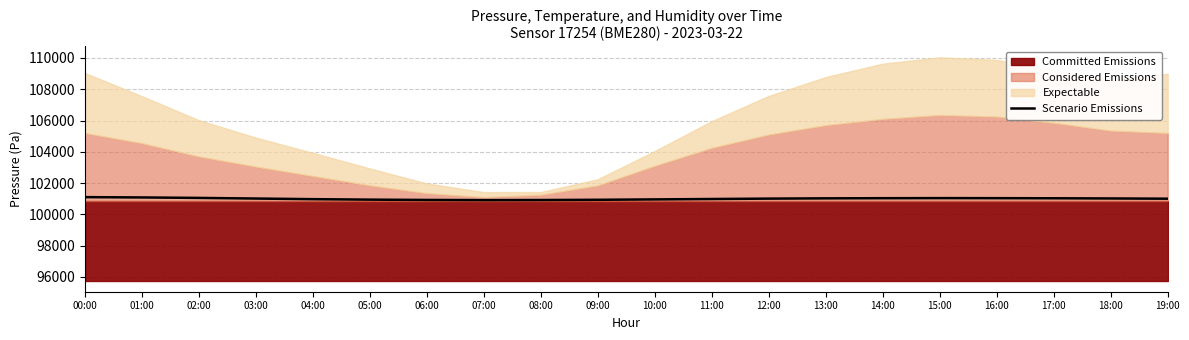

Is it true that the value at 08:00 is 100915?

True